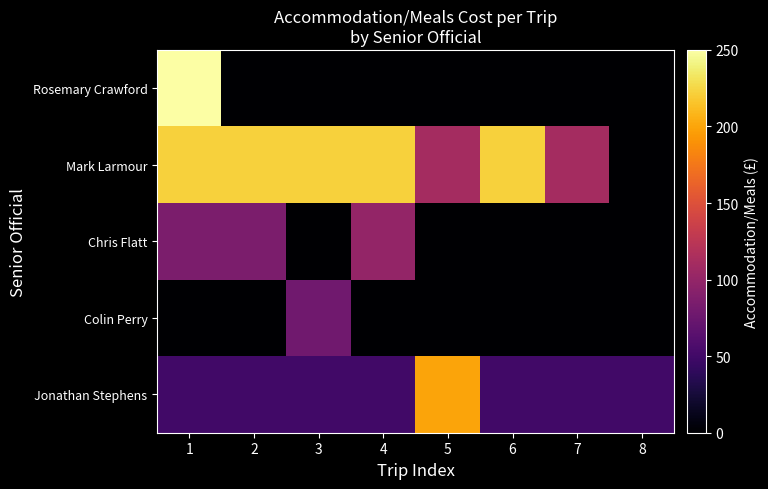

At which category is the sum across all series the highest?

1